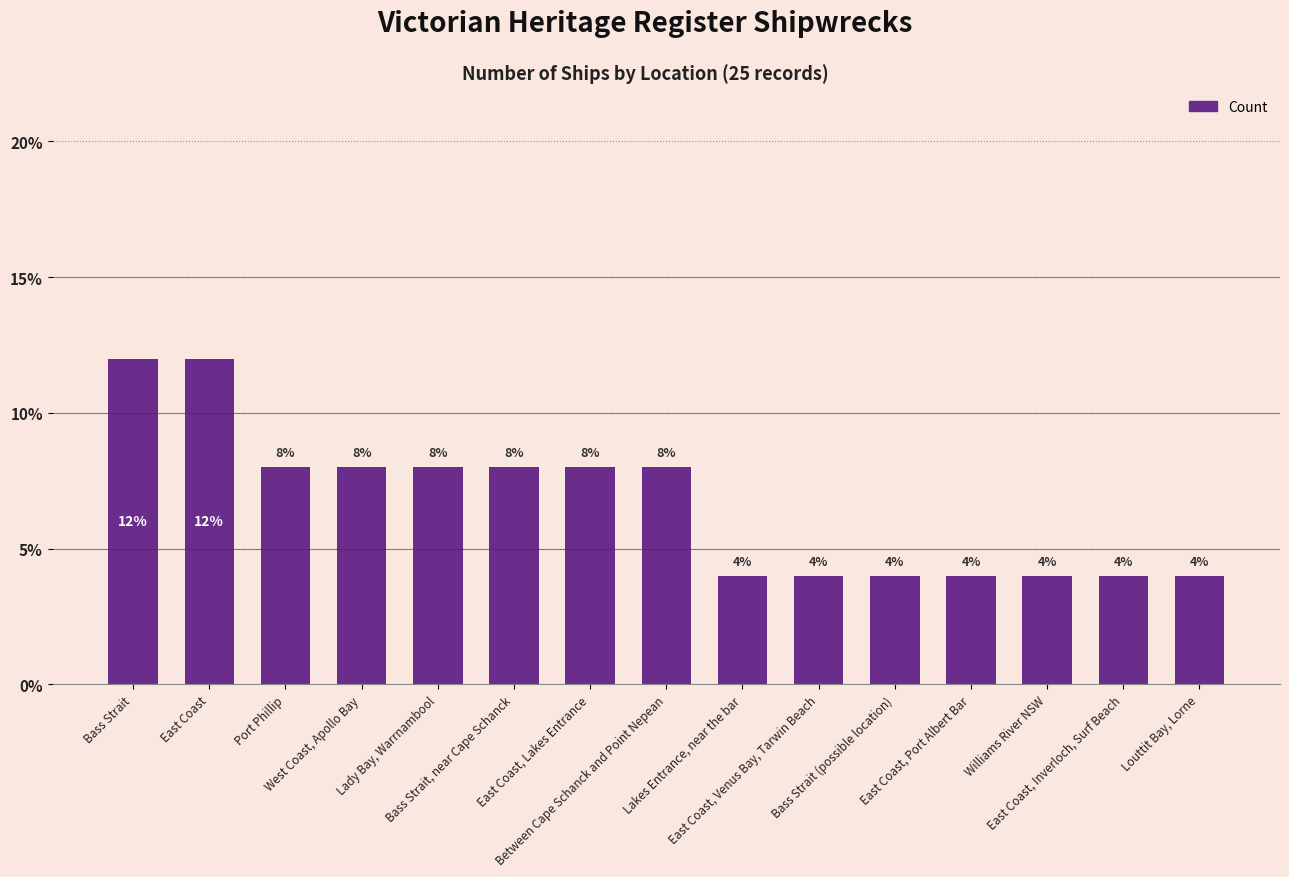

Approximately how many times larger is the value at East Coast, Venus Bay, Tarwin Beach compared to Williams River NSW?

1.0